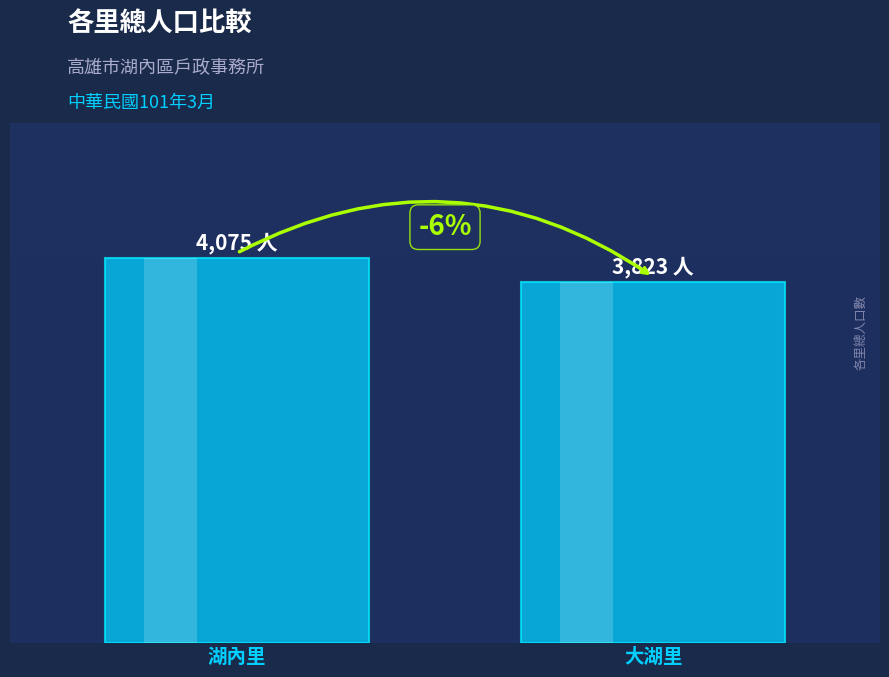

Which label corresponds to the largest value in the chart?

湖內里